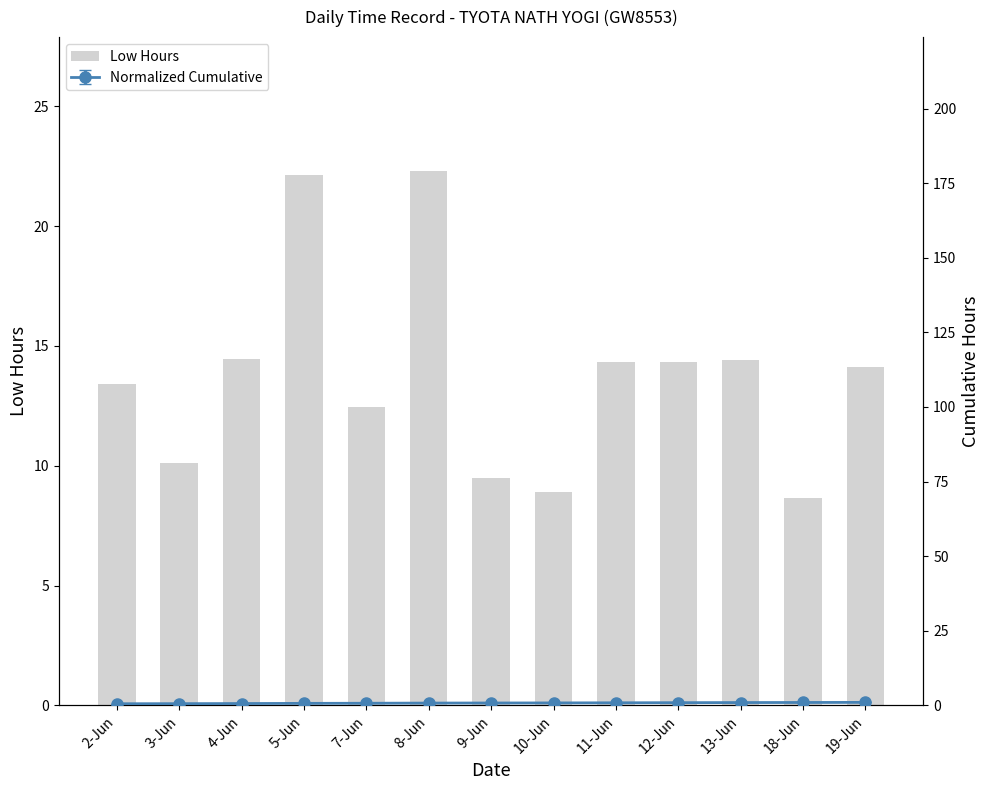

Which label corresponds to the smallest value in the chart?

18-Jun